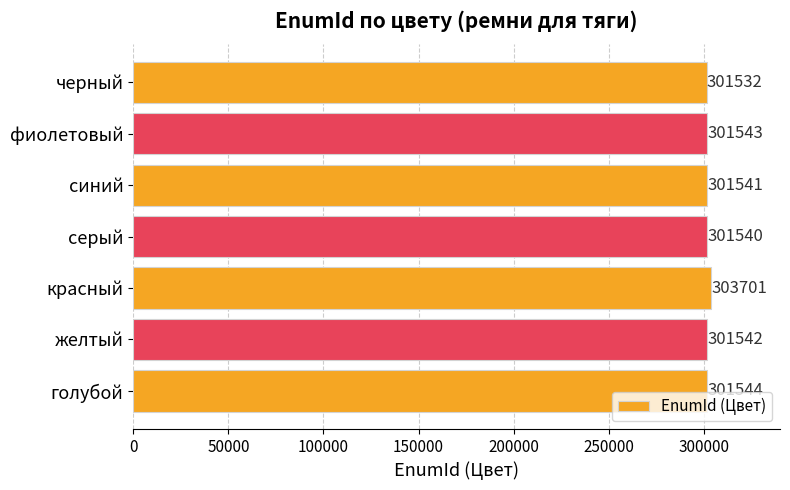

Rank the categories by value from lowest to highest.

черный, серый, синий, желтый, фиолетовый, голубой, красный